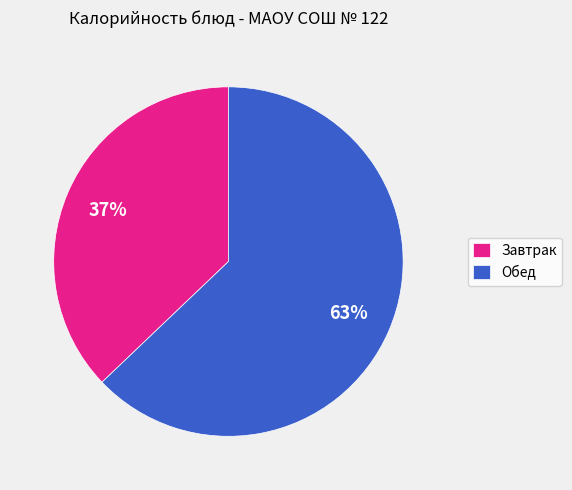

What is the majority slice?

Обед